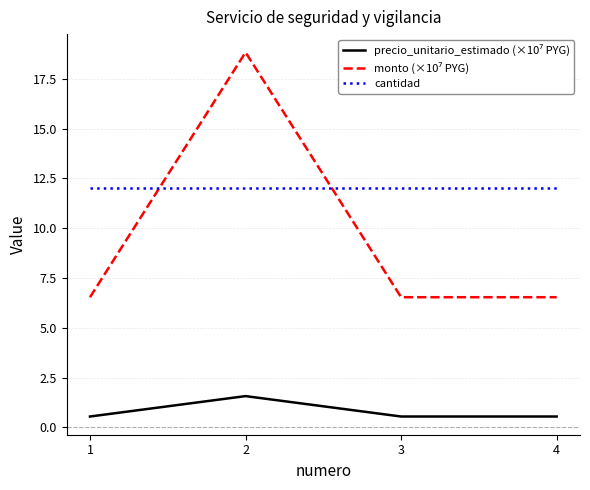

The value of cantidad at 1 is 20.8. True or false?

False